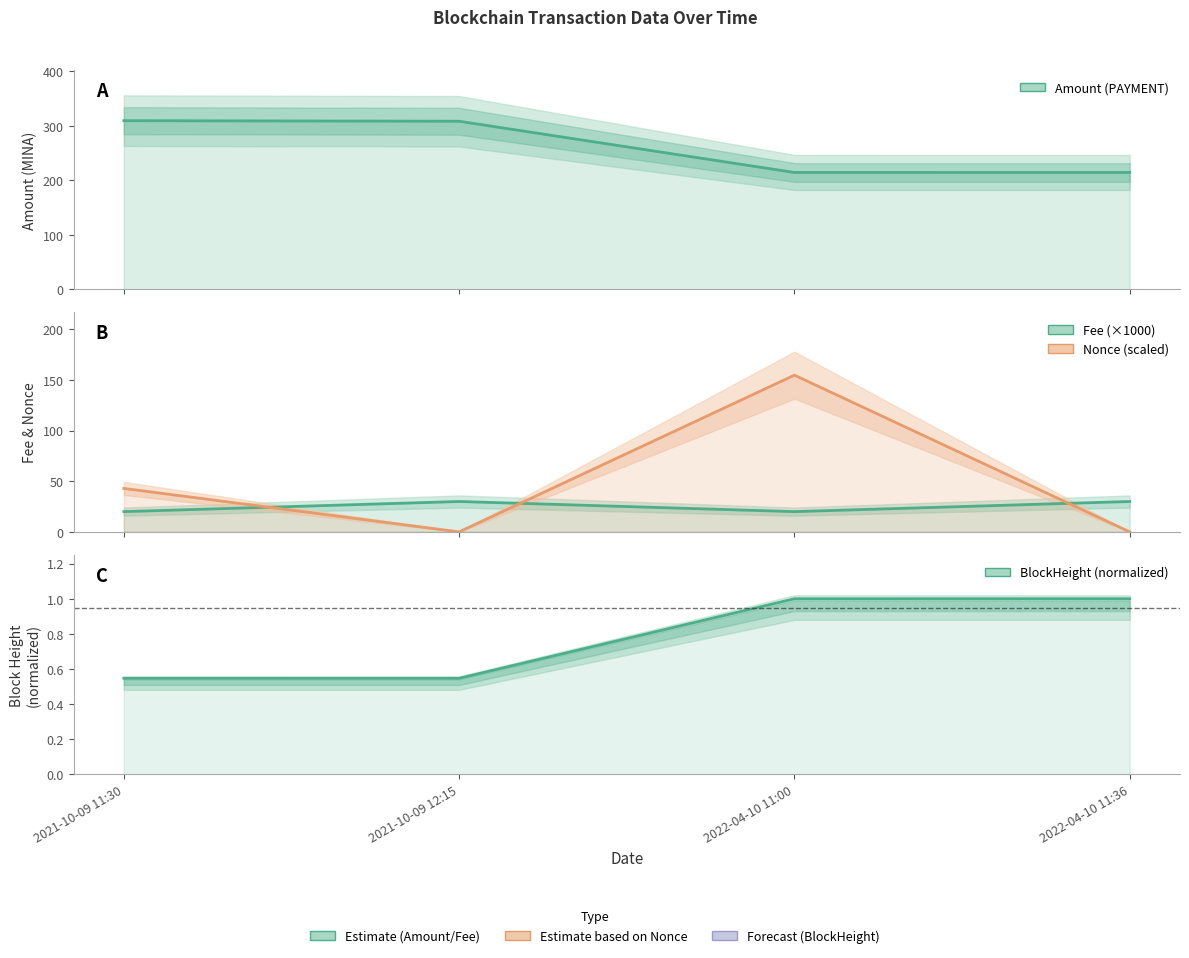

Is it true that Fee (×1000) equals 30.0 at 2022-04-10 11:36?

True